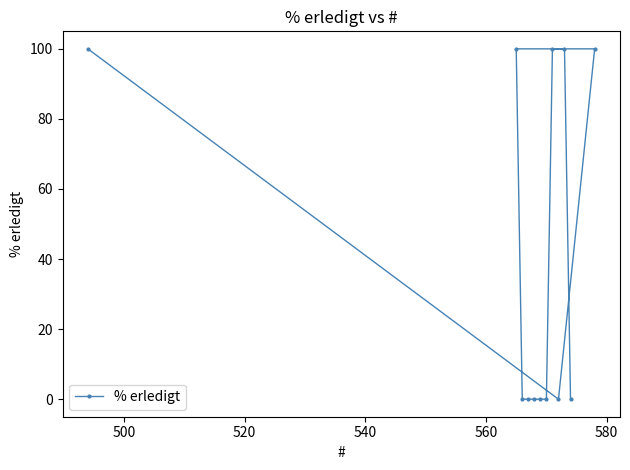

What is the sum of all values?

500